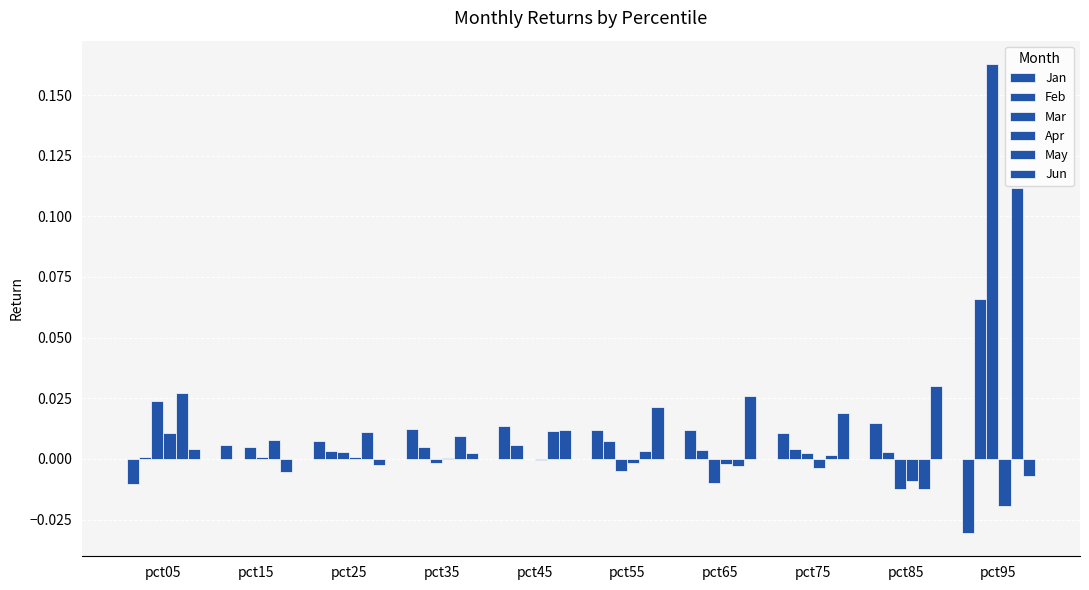

What is the maximum value shown in the chart?

0.2